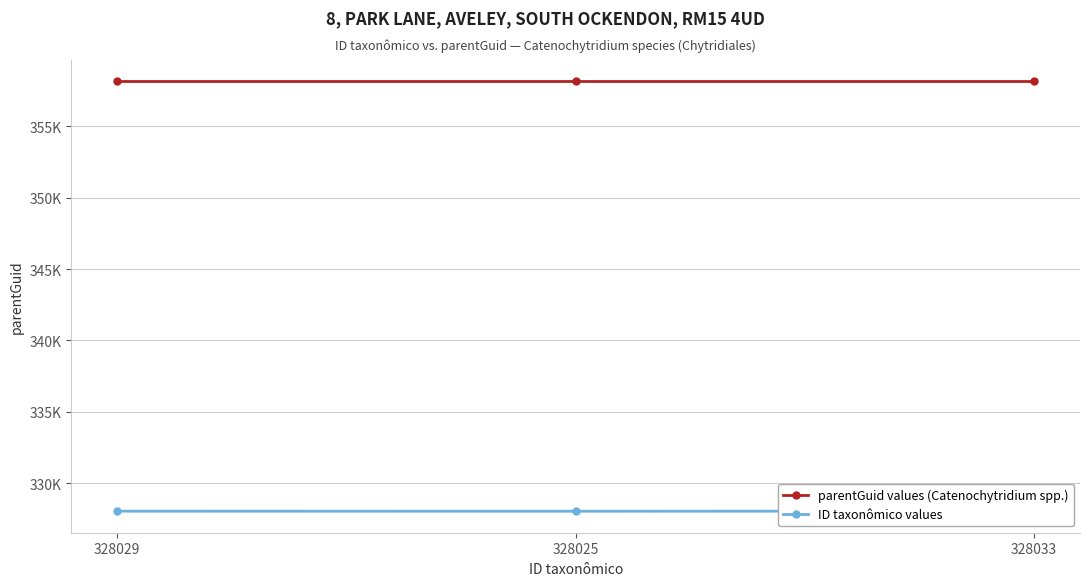

Rank the series at 328029 from highest to lowest value.

parentGuid values (Catenochytridium spp.), ID taxonômico values